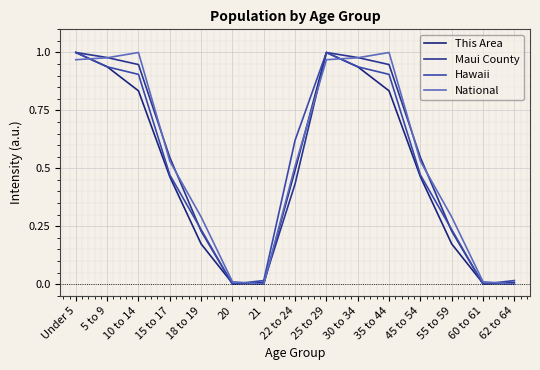

Does the chart have visible grid lines?

Yes